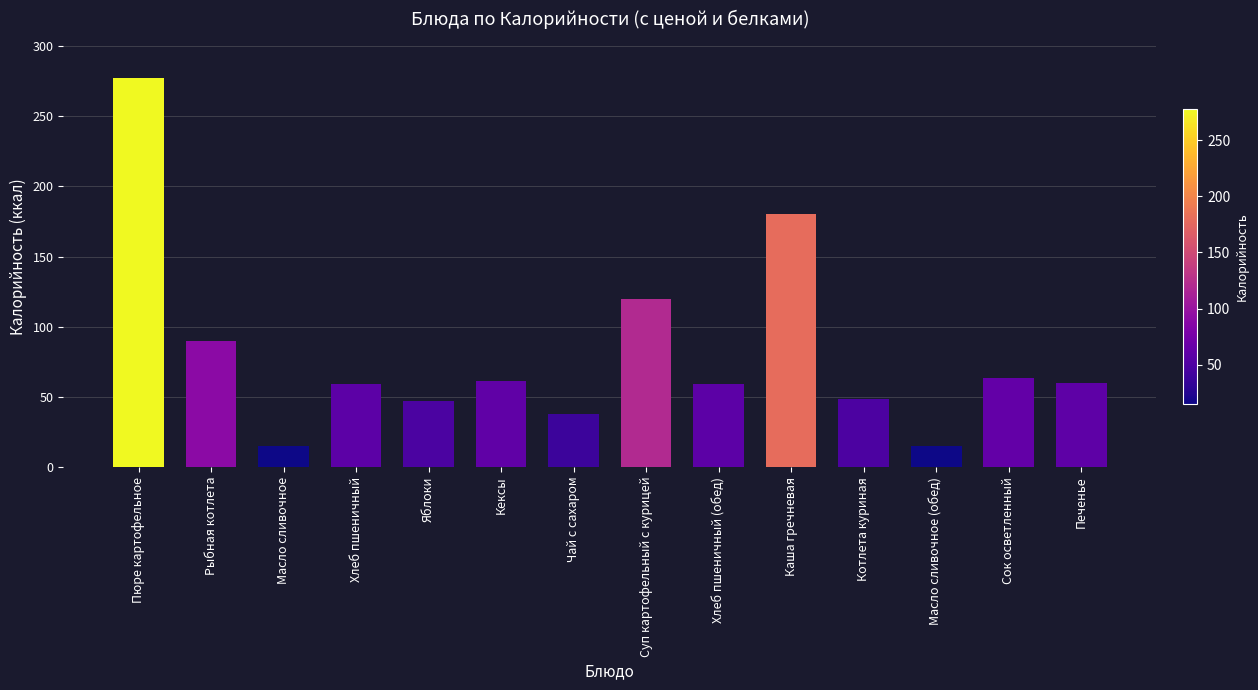

What is the difference between the maximum and minimum values?

262.3